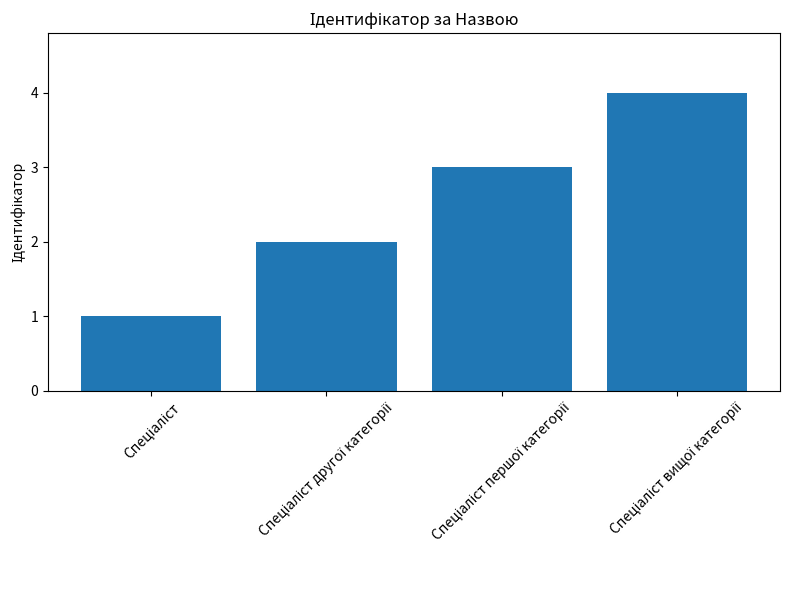

What is the difference between the maximum and minimum values?

3